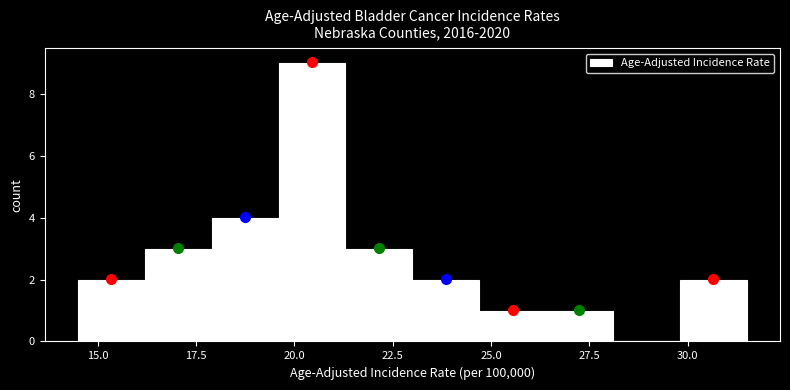

Around what value on the x-axis is the tallest bar? Give the approximate position of its centre, as read against the axis.

20.5